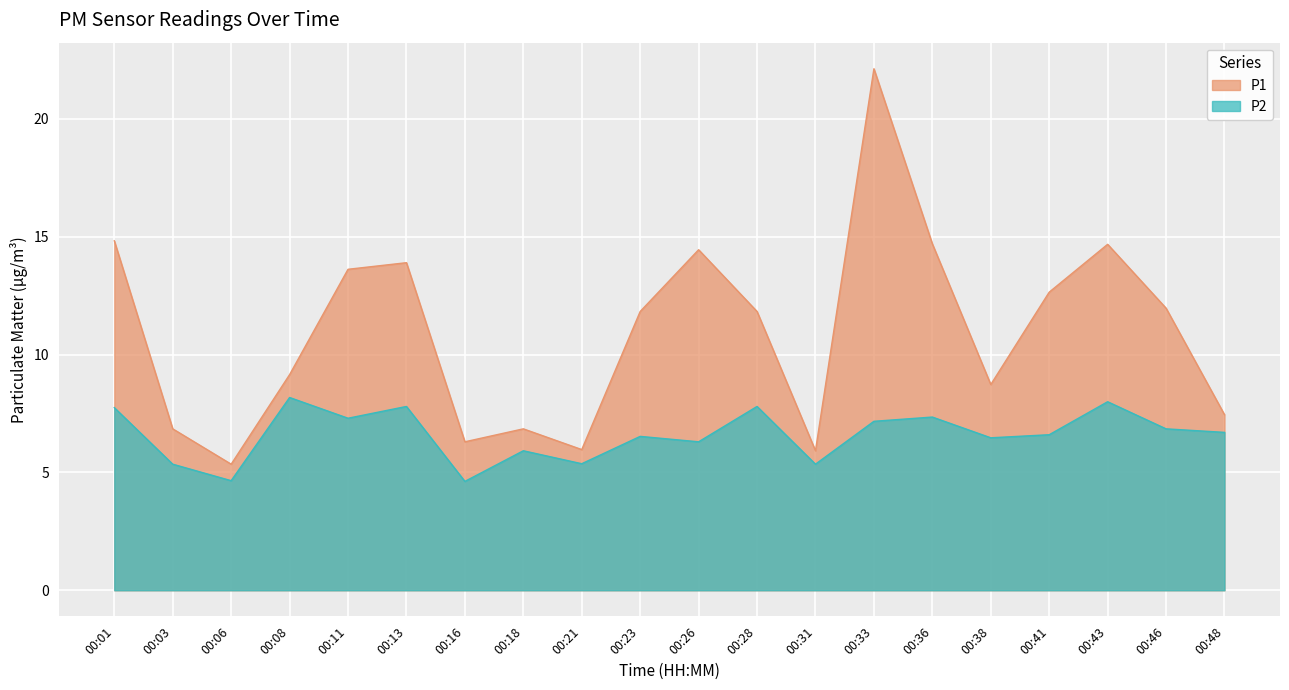

What is the sum of the P2 values at 00:36 and 00:38?

13.8